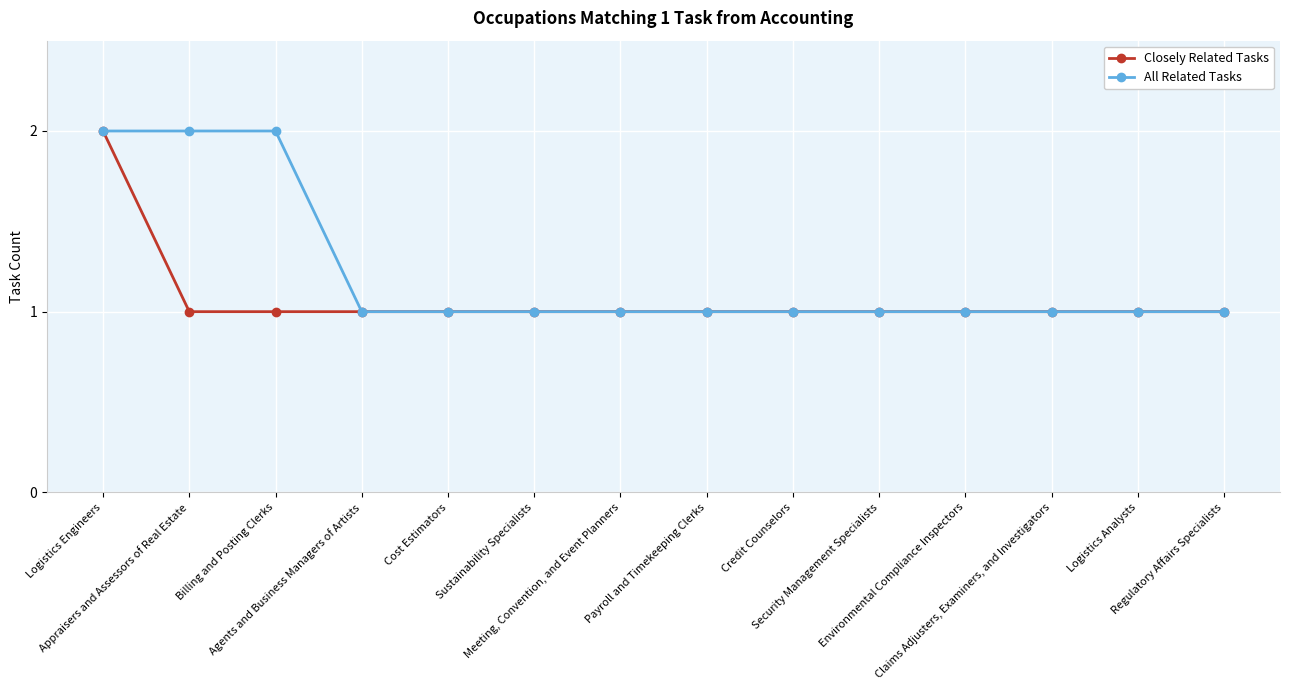

How many series are shown in this chart?

2